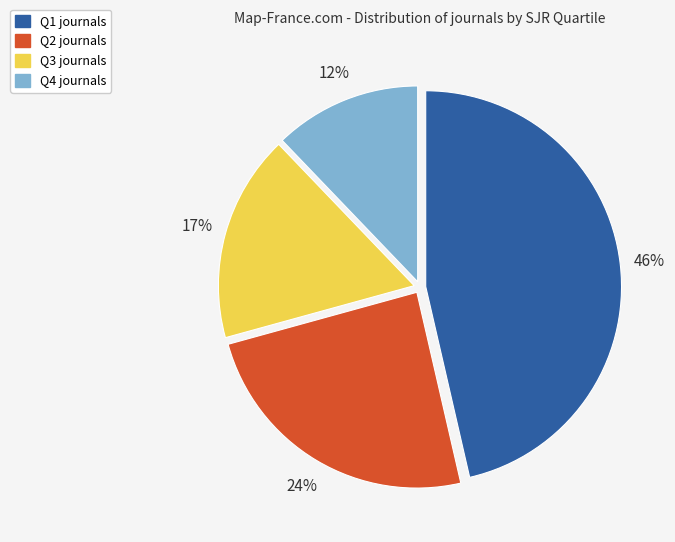

Rank the categories by value from lowest to highest.

Q4, Q3, Q2, Q1